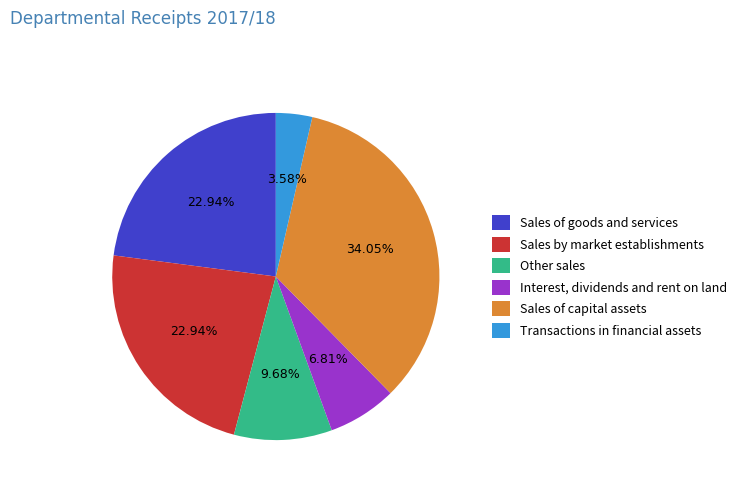

To the nearest percent, what percentage of the pie is Transactions in financial assets?

4%